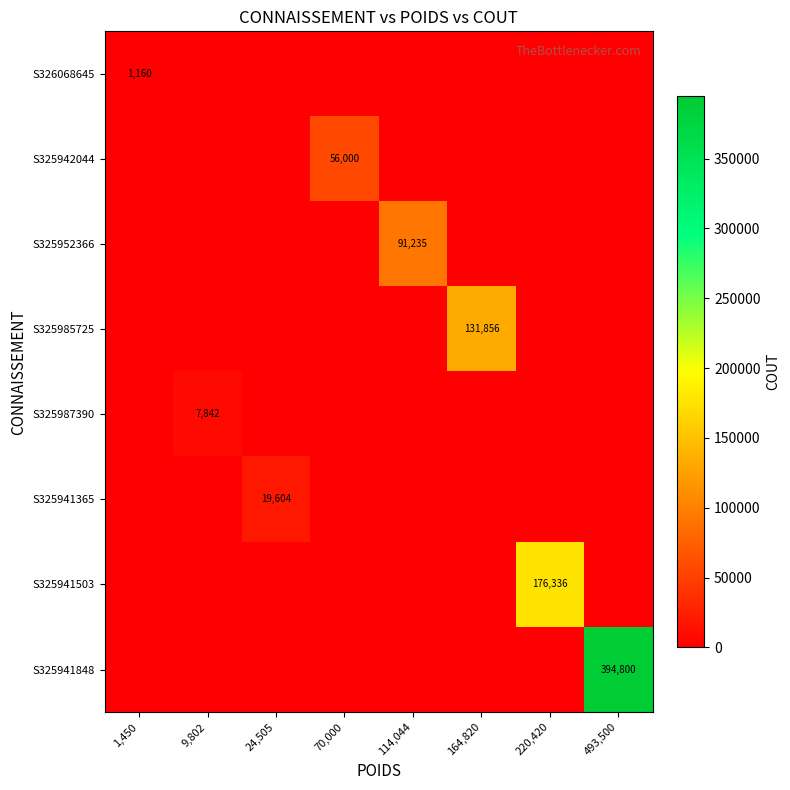

The S325952366 series shows 91235 at 114,044. True or false?

True